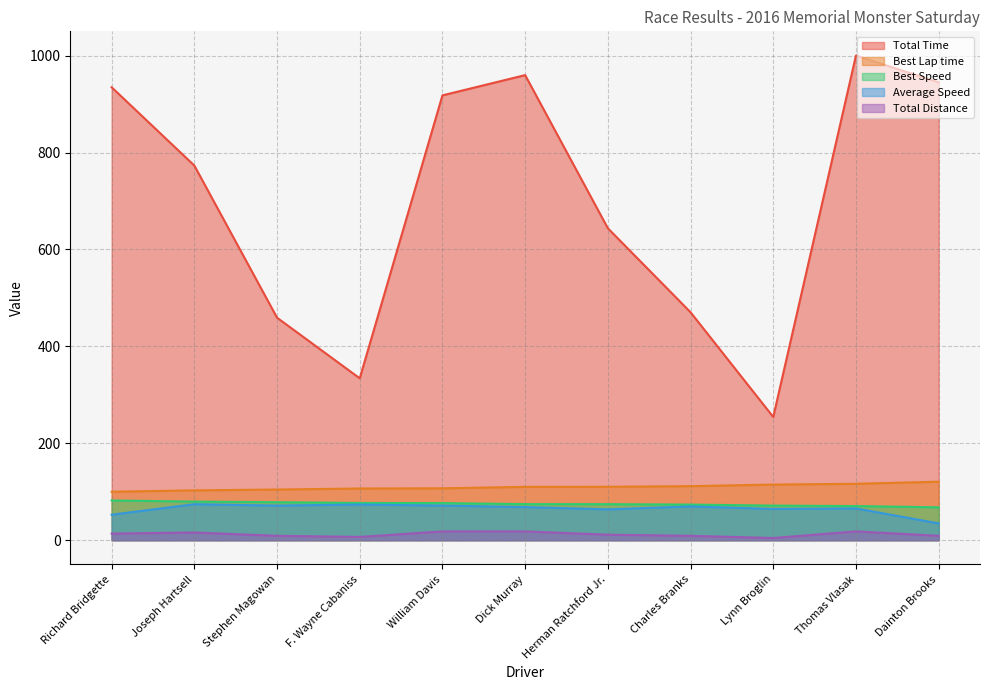

Does the chart have visible grid lines?

Yes